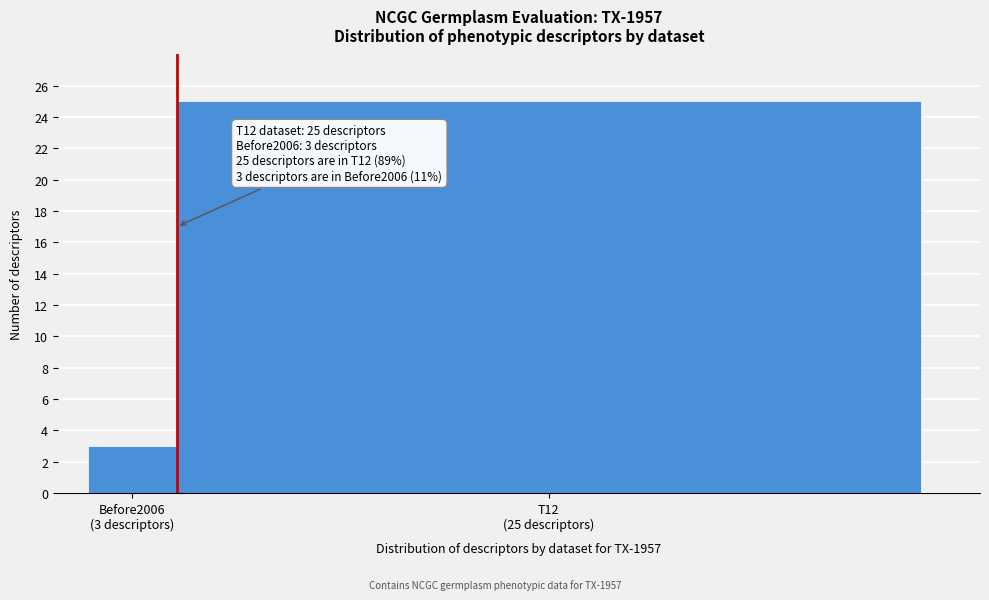

Reading left to right, extract all data points from this chart.

3	25